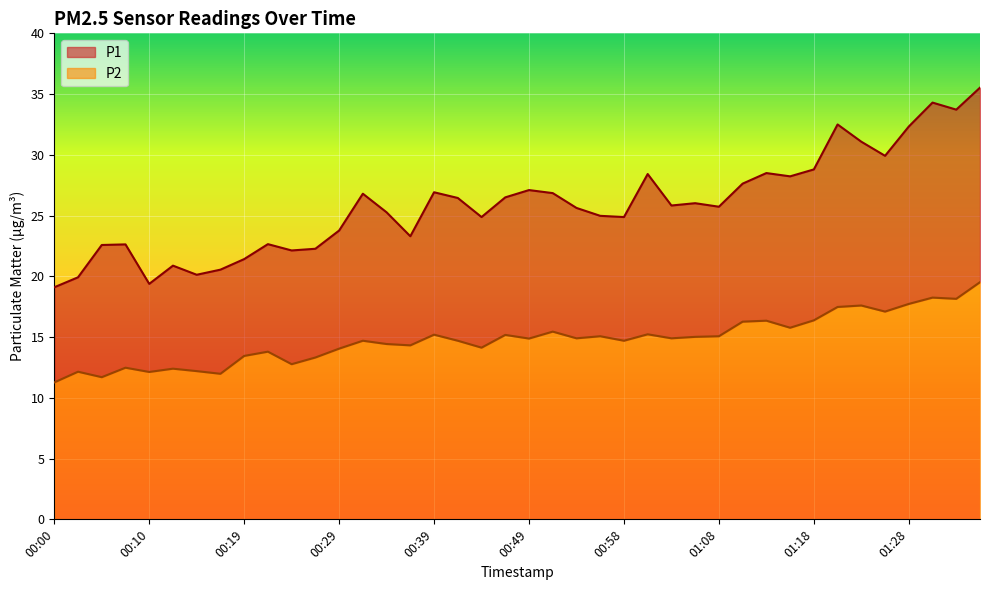

Reading left to right, list all the values displayed in this chart.

P1: 00:00=19.1	00:02=19.9	00:05=22.6	00:07=22.6	00:10=19.4	00:12=20.9	00:15=20.1	00:17=20.6	00:19=21.4	00:22=22.6	00:24=22.1	00:27=22.3	00:29=23.8	00:32=26.8	00:34=25.3	00:36=23.3	00:39=26.9	00:41=26.4	00:44=24.9	00:46=26.5	00:49=27.1	00:51=26.9	00:53=25.6	00:56=25.0	00:58=24.9	01:01=28.4	01:03=25.8	01:06=26.0	01:08=25.7	01:11=27.6	01:13=28.5	01:16=28.2	01:18=28.8	01:21=32.5	01:23=31.1	01:25=29.9	01:28=32.3	01:30=34.3	01:33=33.7	01:35=35.5
P2: 00:00=11.3	00:02=12.2	00:05=11.7	00:07=12.5	00:10=12.1	00:12=12.4	00:15=12.2	00:17=12.0	00:19=13.4	00:22=13.8	00:24=12.8	00:27=13.3	00:29=14.1	00:32=14.7	00:34=14.4	00:36=14.3	00:39=15.2	00:41=14.7	00:44=14.1	00:46=15.2	00:49=14.9	00:51=15.4	00:53=14.9	00:56=15.1	00:58=14.7	01:01=15.2	01:03=14.9	01:06=15.0	01:08=15.1	01:11=16.3	01:13=16.4	01:16=15.8	01:18=16.4	01:21=17.5	01:23=17.6	01:25=17.1	01:28=17.7	01:30=18.2	01:33=18.1	01:35=19.5